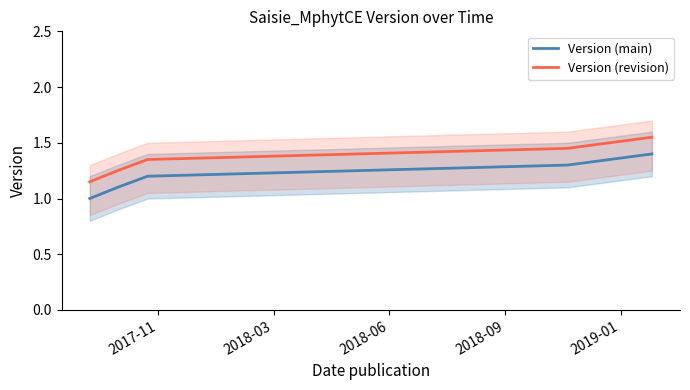

Is this an area chart (filled region under the line)?

No